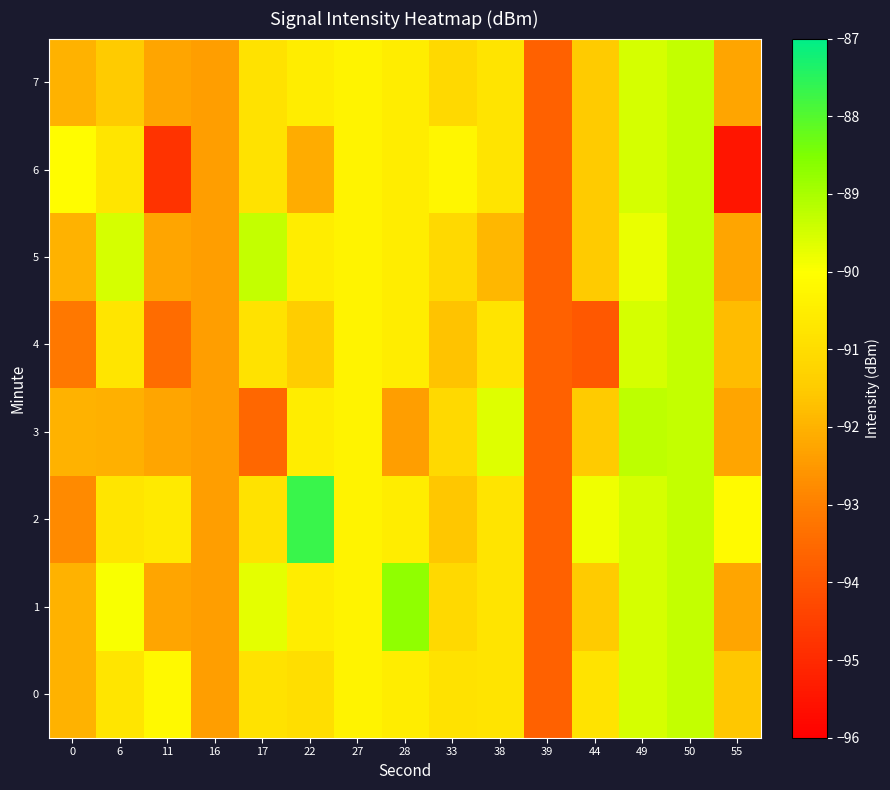

List the series in order of their peak value, lowest first.

0, 4, 5, 6, 7, 3, 1, 2